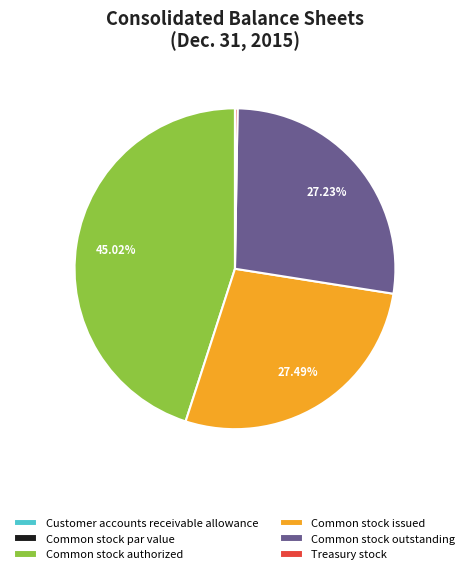

Which category has the biggest portion of the pie?

Common stock authorized